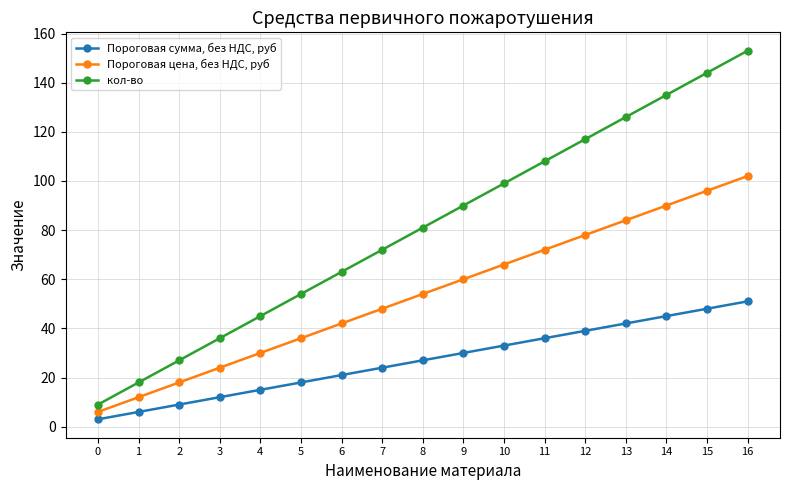

Is it true that Пороговая сумма, без НДС, руб equals 60 at 14?

False